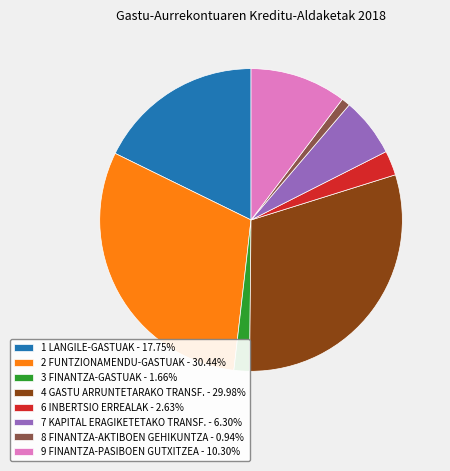

Do 9 FINANTZA-PASIBOEN GUTXITZEA - 10.30% and 6 INBERTSIO ERREALAK - 2.63% together represent more than half of the pie?

No